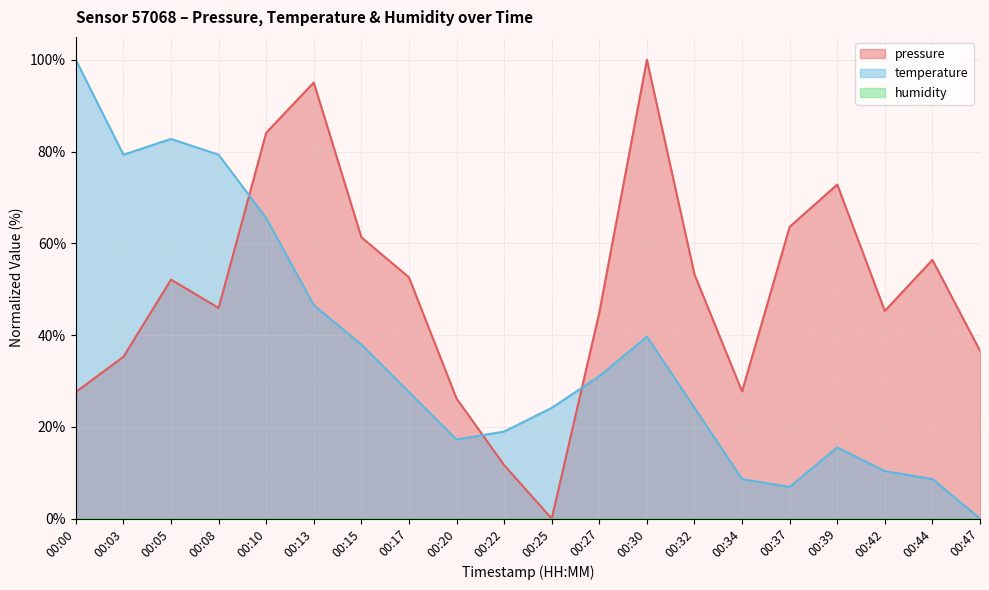

What is the total value across all series at 00:37?

70.5